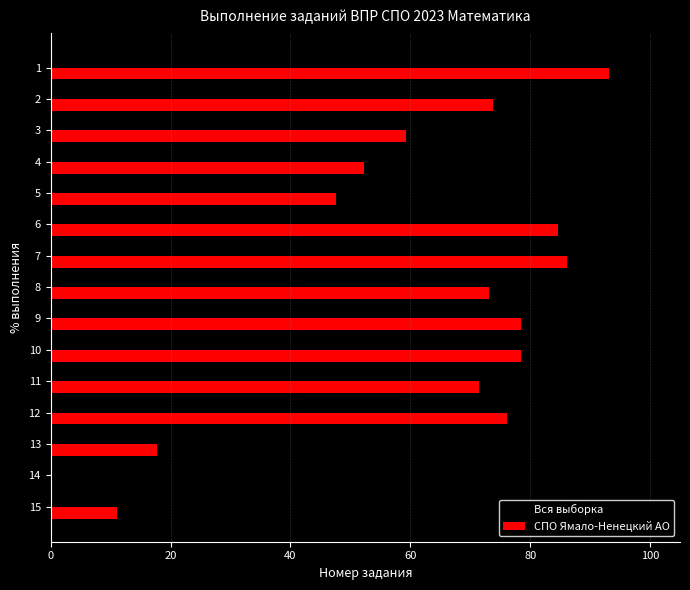

What is the sum of all Вся выборка values?

830.3